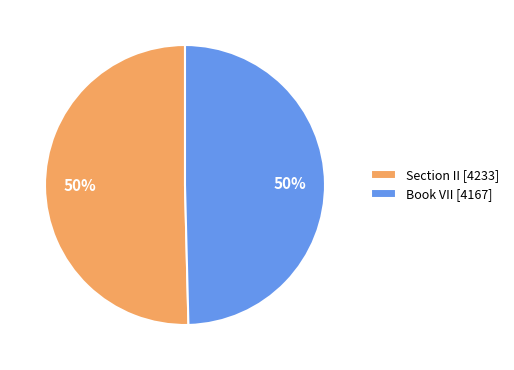

What percentage is the Section II [4233] slice, to the nearest percent?

50%